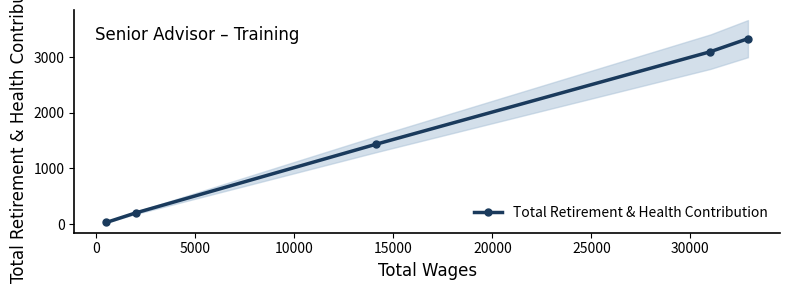

True or false: Total Retirement & Health Contribution has more than 0 points higher than both neighbors.

False